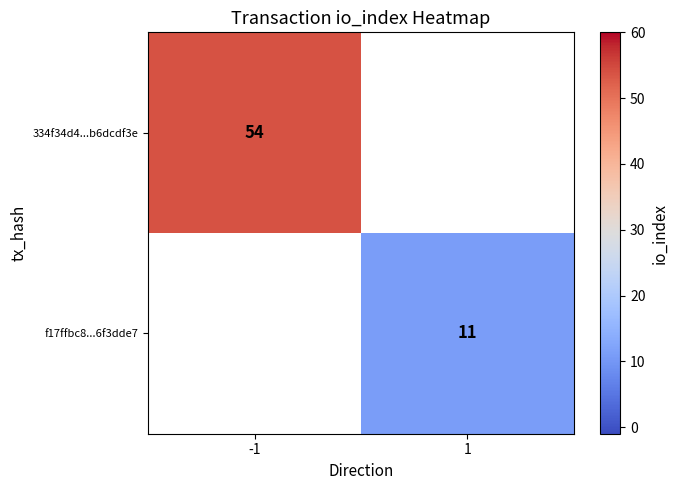

The f17ffbc8...6f3dde7 series shows 11 at 1. True or false?

True